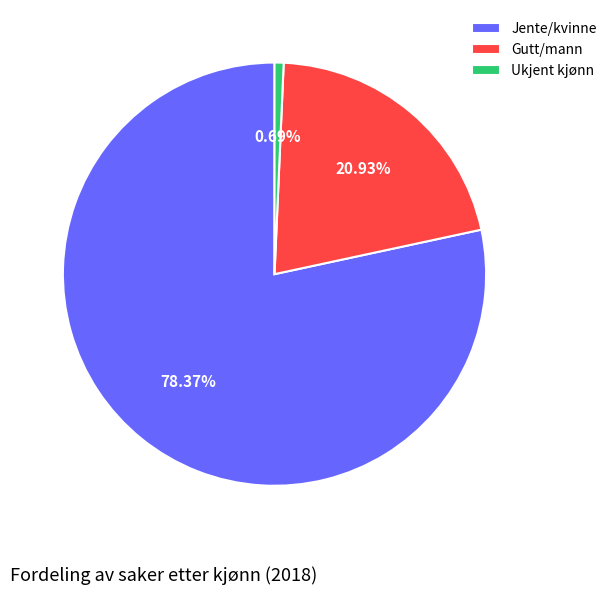

What is the largest slice in the pie chart?

Jente/kvinne